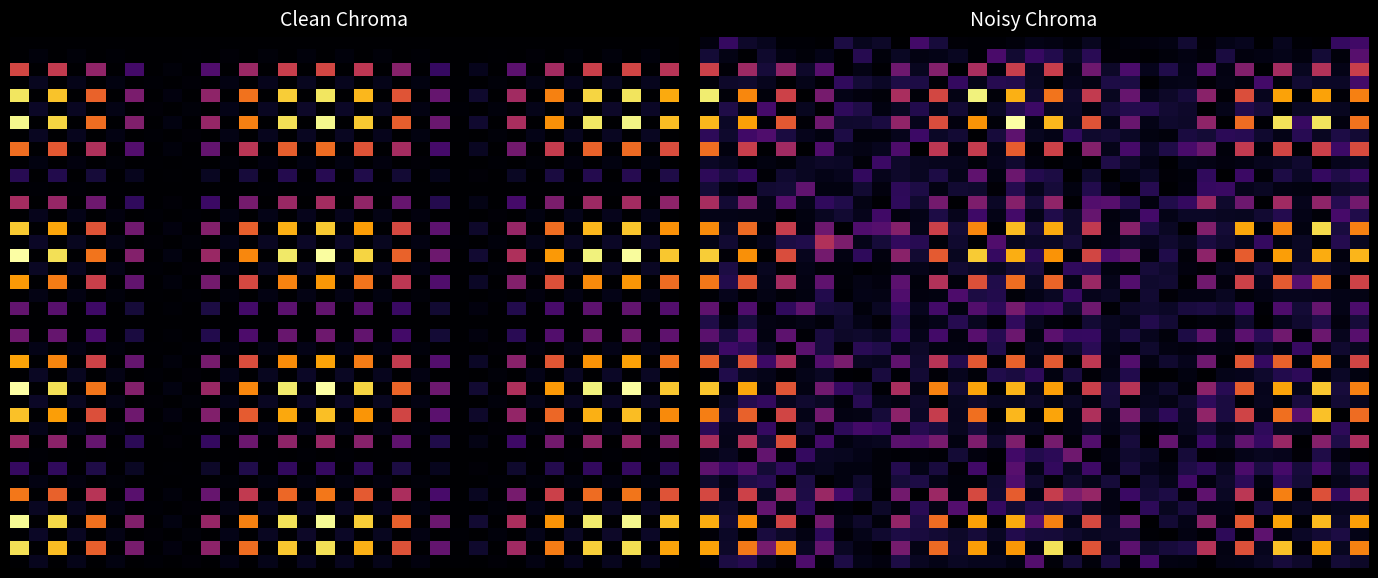

How many series are shown in this chart?

40